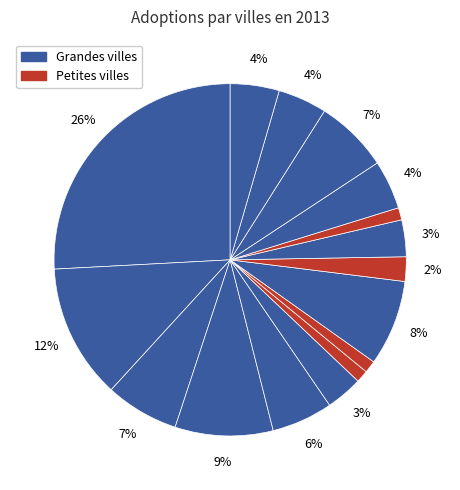

How many slices are in this pie chart?

16